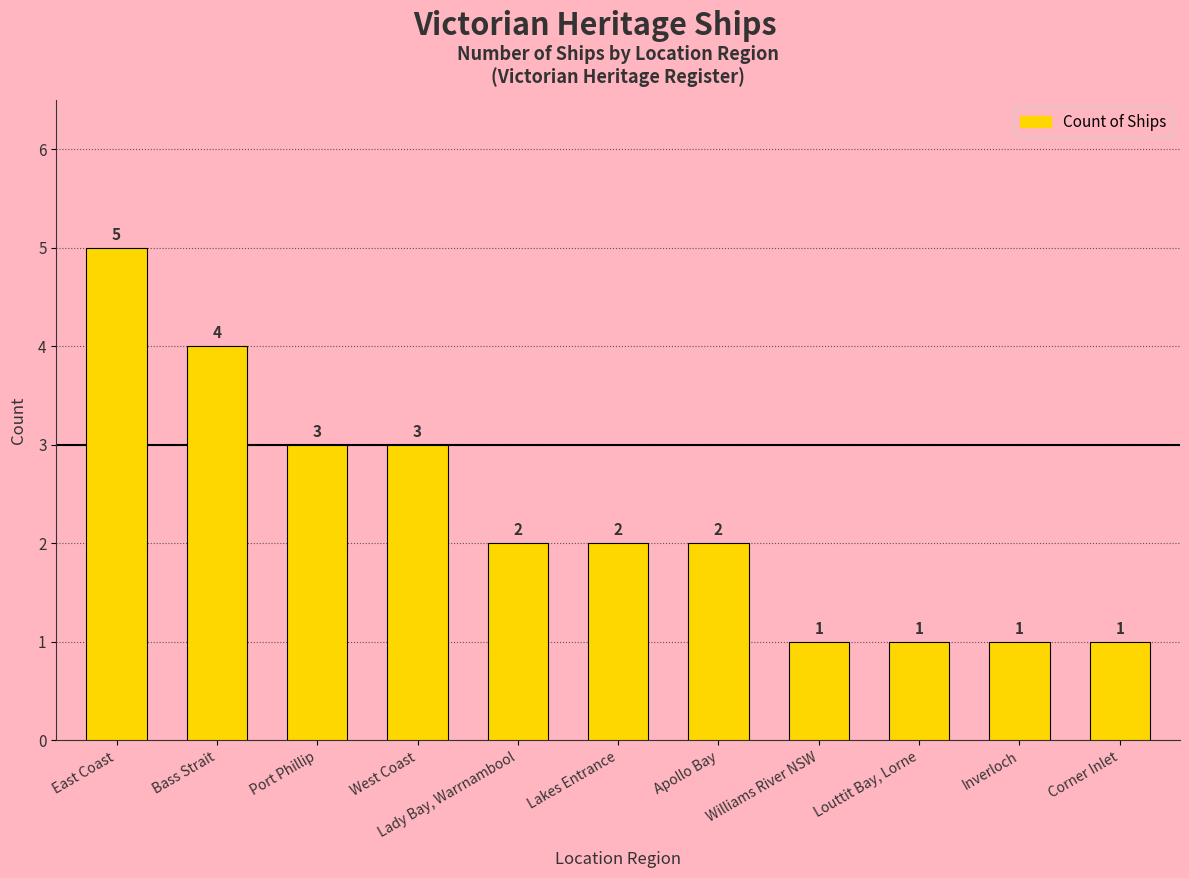

Reading left to right, extract all data points from this chart.

5	4	3	3	2	2	2	1	1	1	1